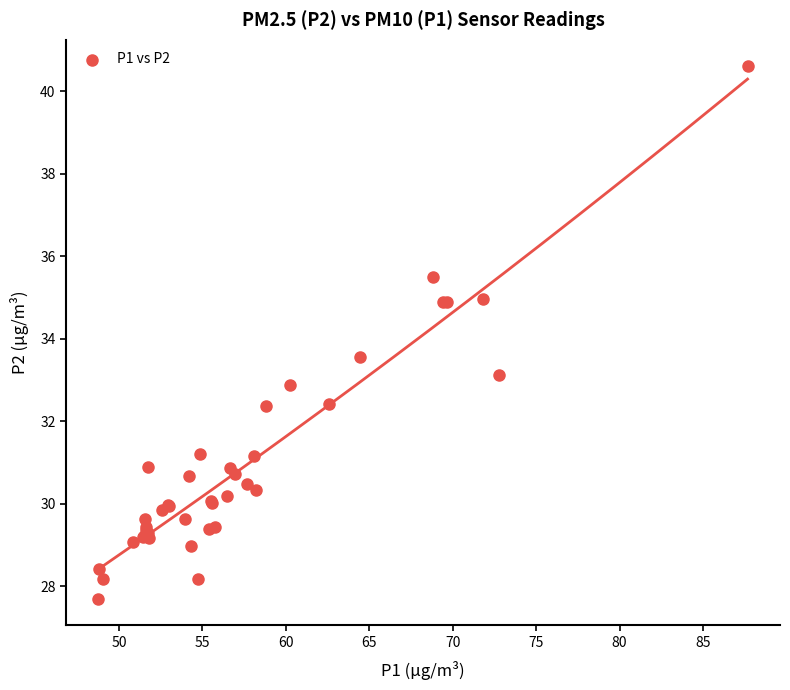

What Y value in the scatter plot is closest to 34?

33.6